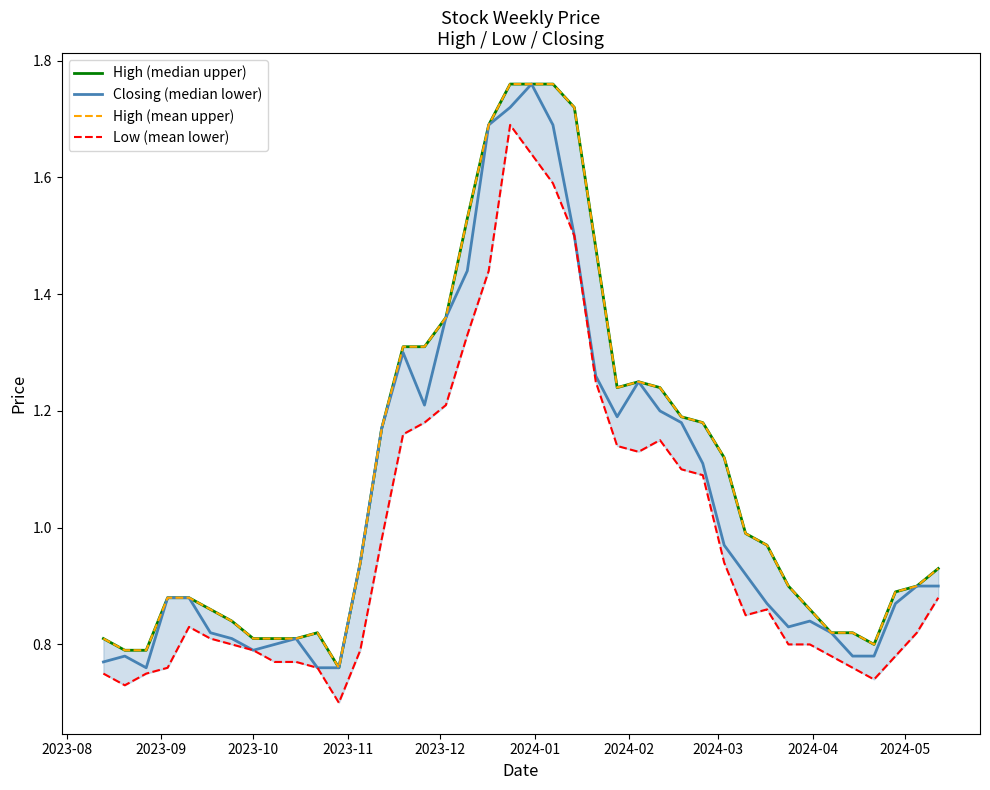

True or false: Low (mean lower) and High (mean upper) cross at least once.

False